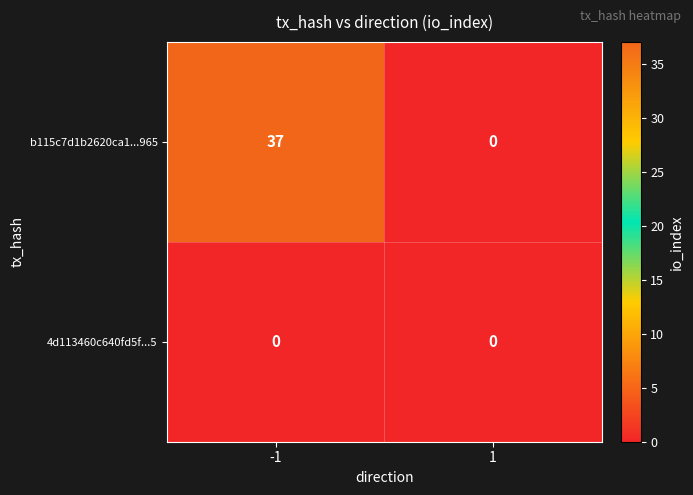

What is the sum of all b115c7d1b2620ca1...965 values?

37